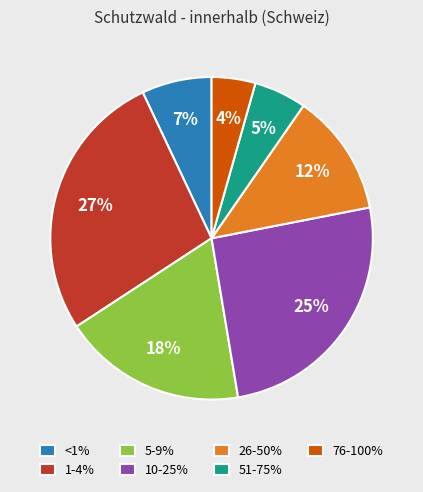

How many slices are in this pie chart?

7